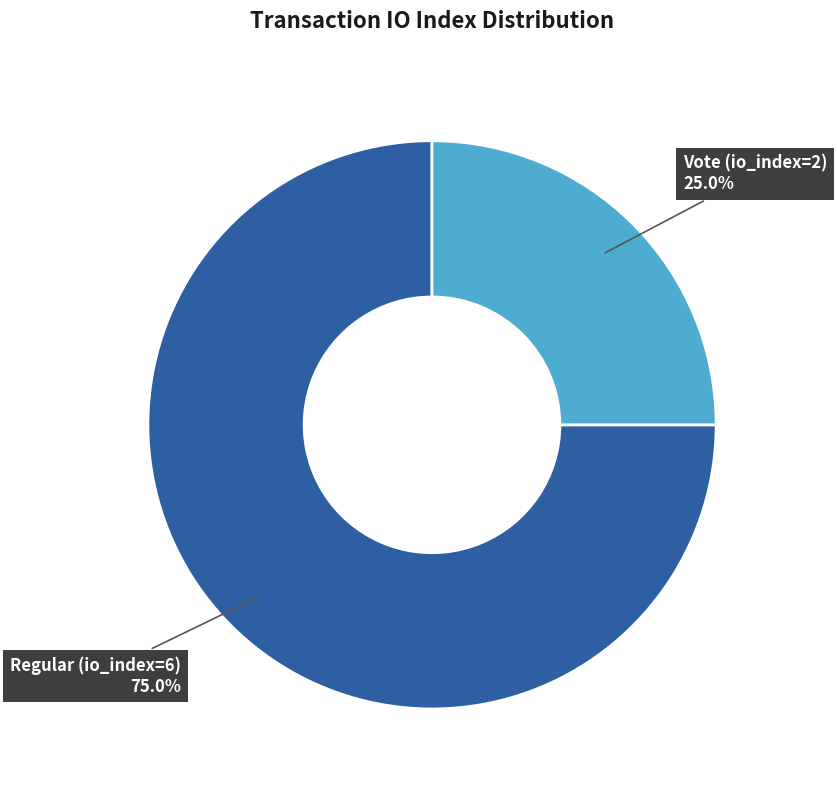

Combined, what portion of the pie is Regular (io_index=6) and Vote (io_index=2)?

100.0%